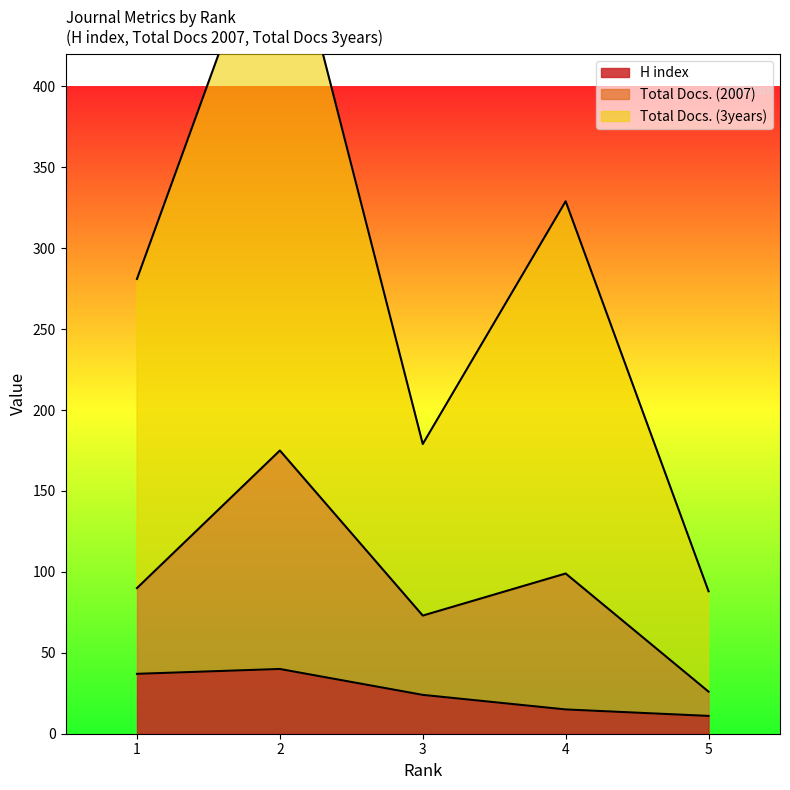

True or false: Total Docs. (2007) and Total Docs. (3years) cross at least once.

False